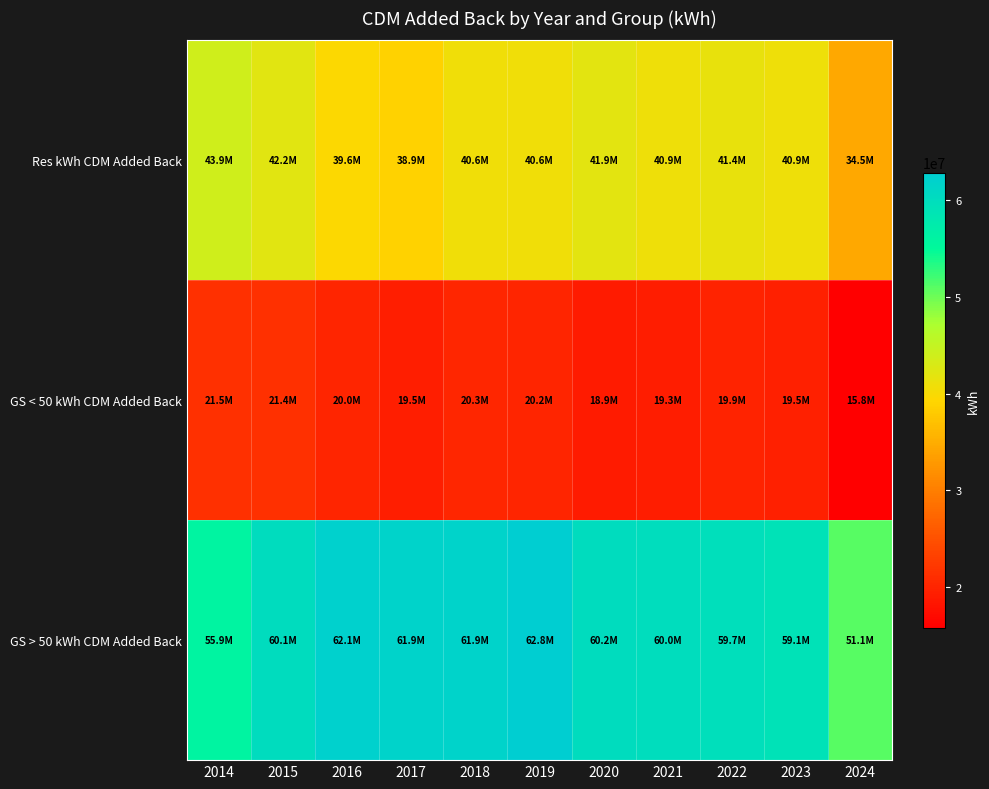

Which series has the largest total across all categories?

GS > 50 kWh CDM Added Back